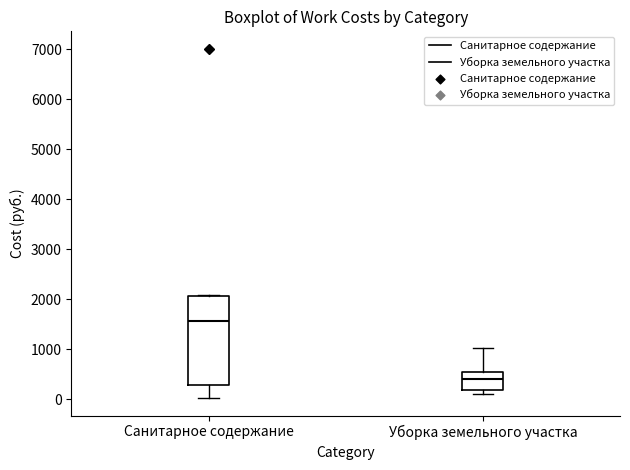

Where does the upper whisker of the box for Уборка земельного участка end on the y-axis? The values are not printed on the chart, so give them approximately, as read against the axis.

1000